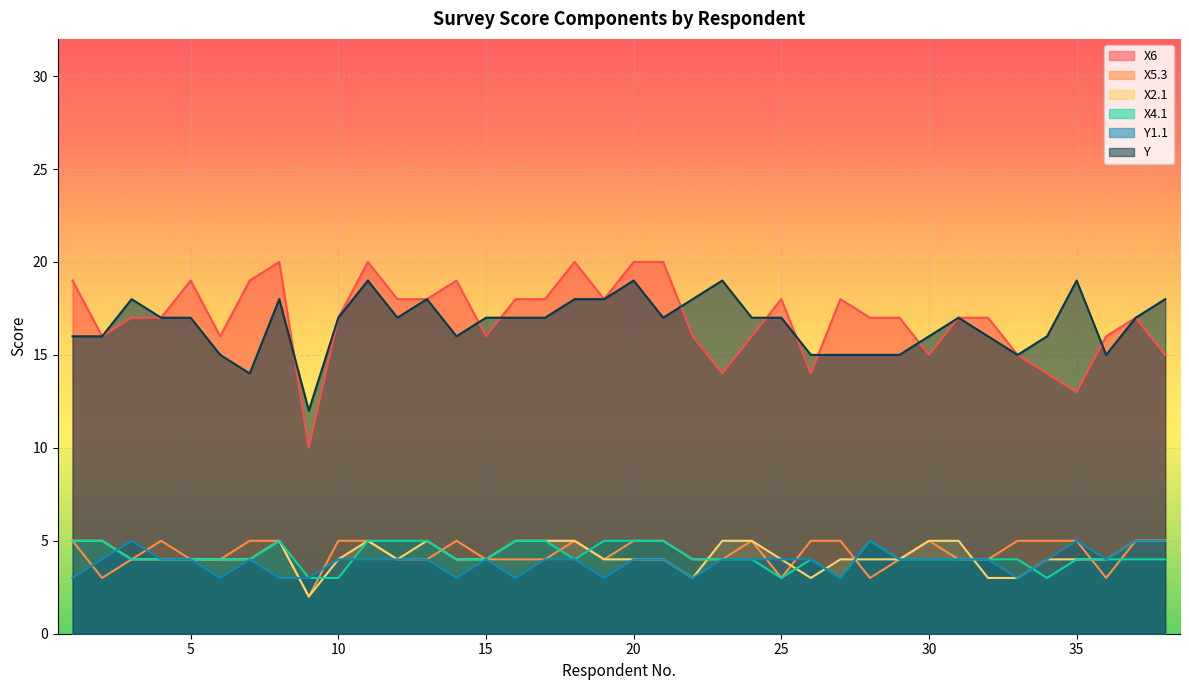

What is the total value across all series at 3?

52